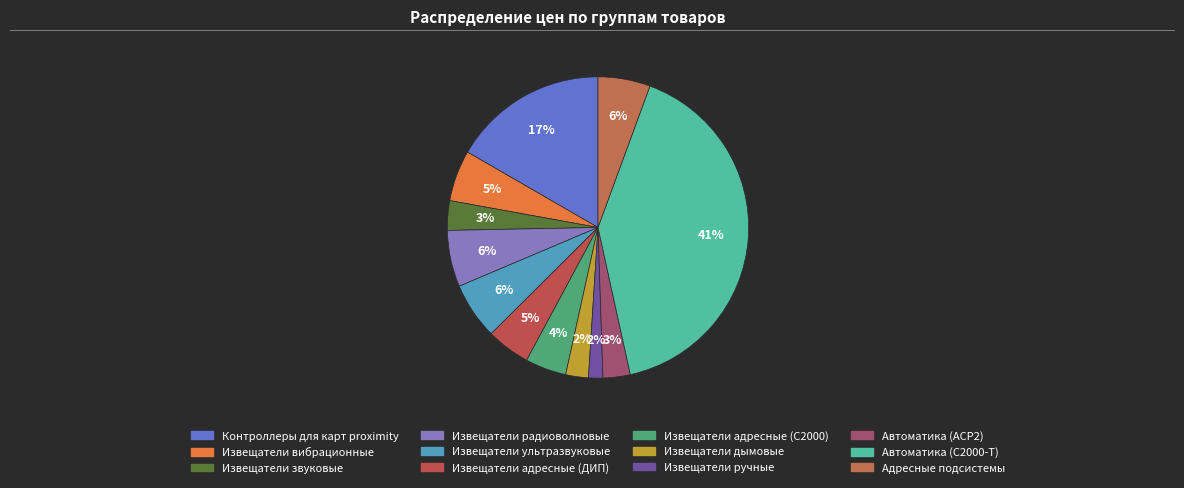

To the nearest percent, what portion does Извещатели радиоволновые represent?

6%